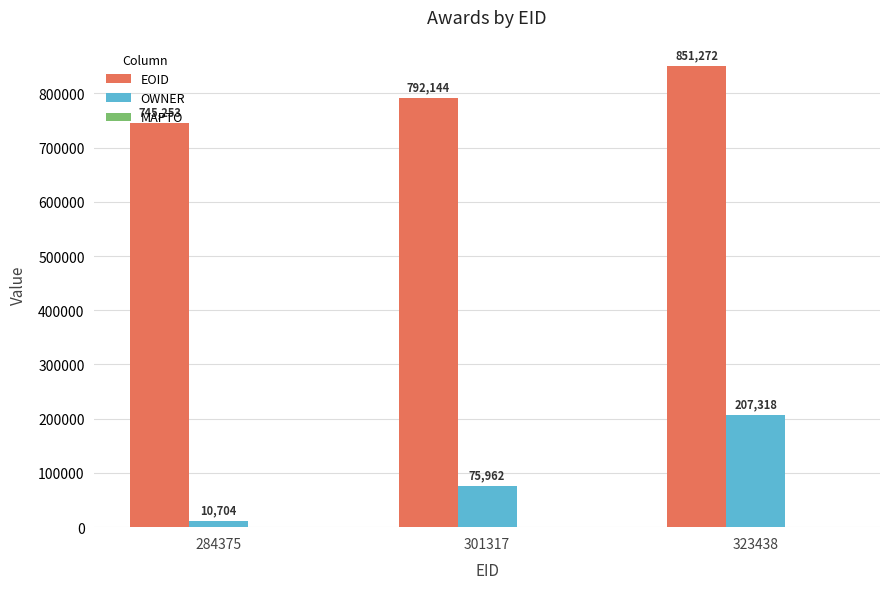

The OWNER series shows 114789 at 323438. True or false?

False